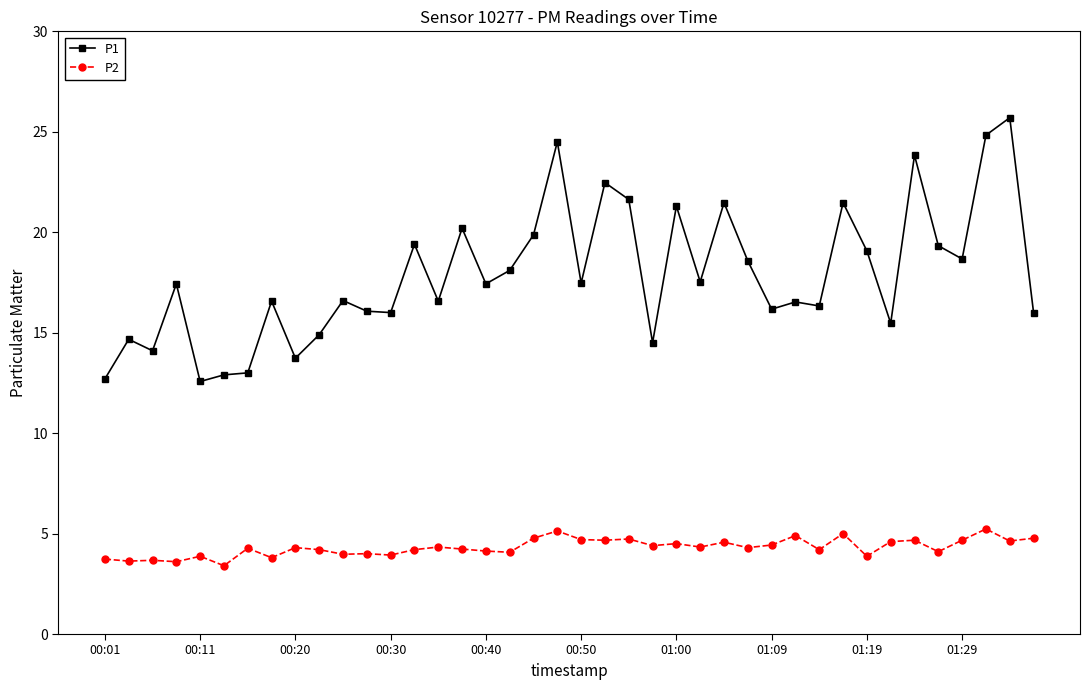

True or false: P2 and P1 cross at least once.

False